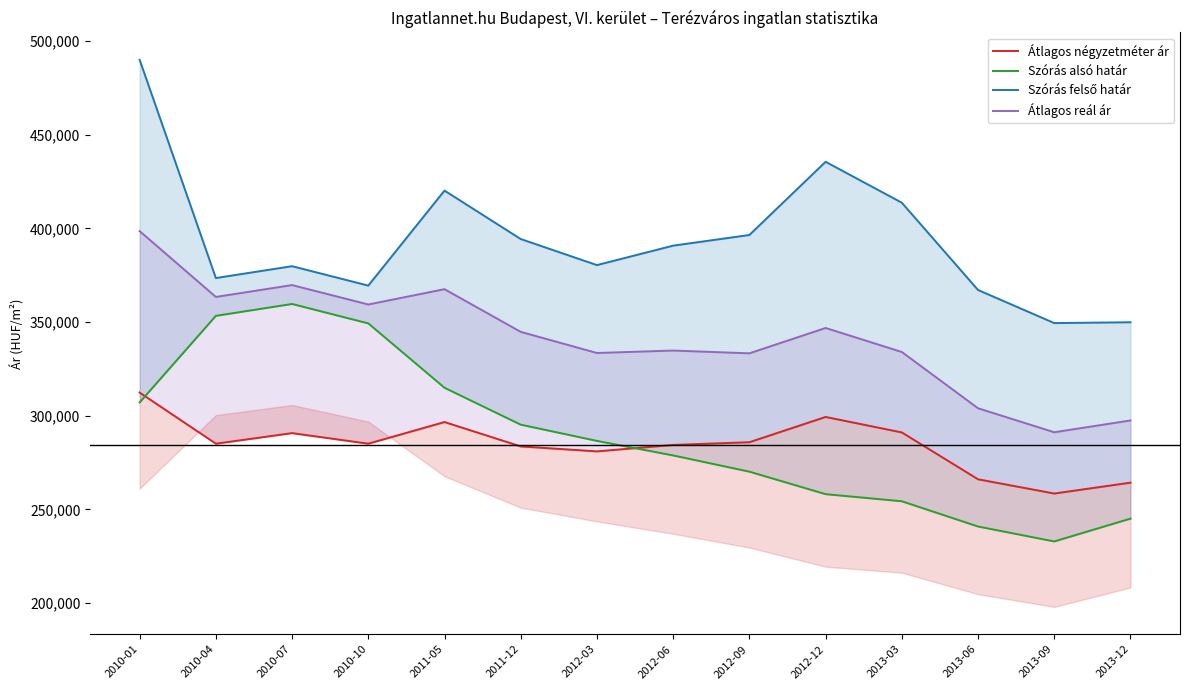

At how many categories does at least one series exceed 403854?

4